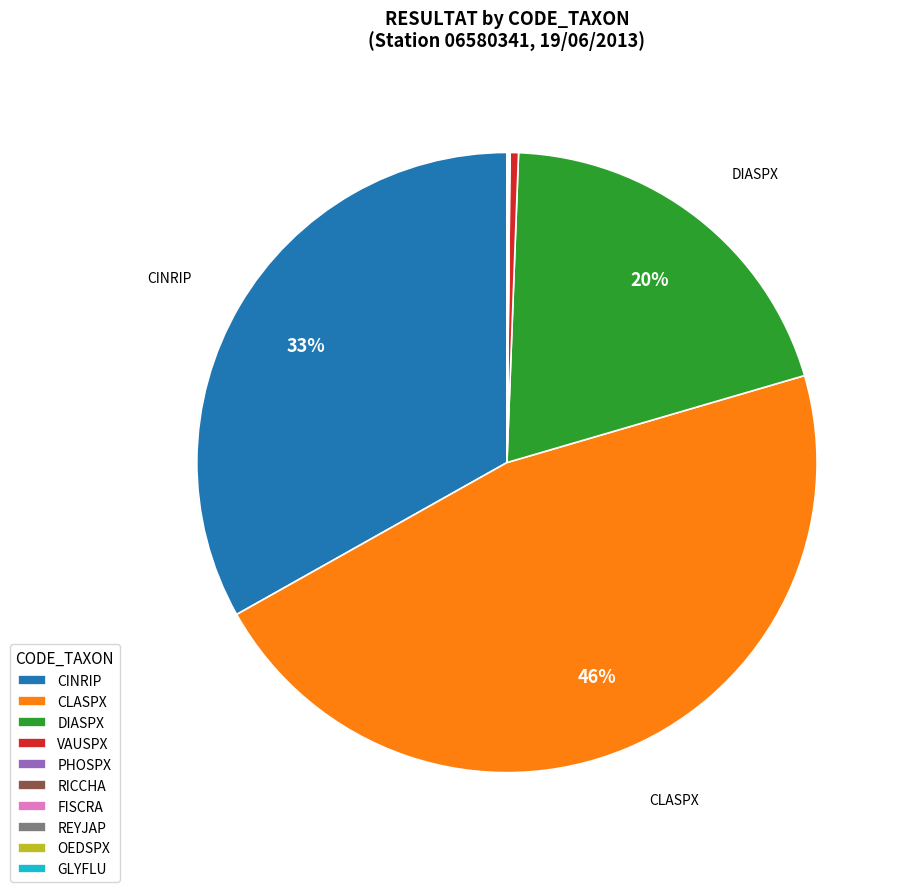

To the nearest percent, what is the average slice percentage?

10%